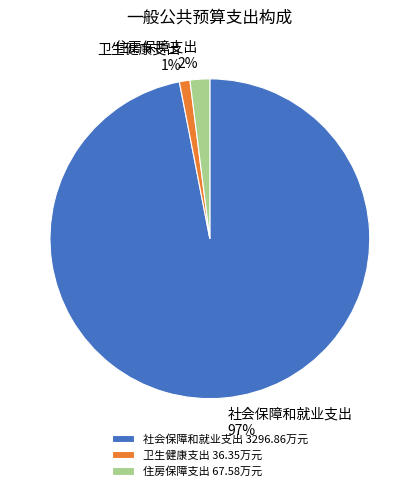

To the nearest percent, what is the difference between the largest and smallest slice percentages?

96%